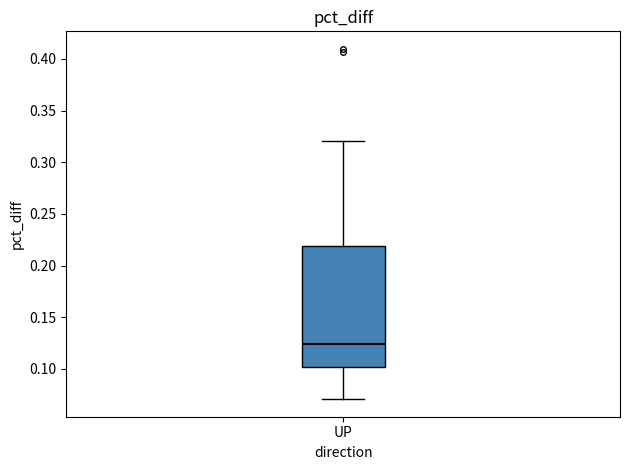

Read this box plot against the y-axis: the position of the median line, the range covered by the box, and the ends of both whiskers. The values are not printed on the chart, so give them approximately, as read against the axis.

median 0.125, box 0.100 to 0.220, whiskers 0.070 to 0.320